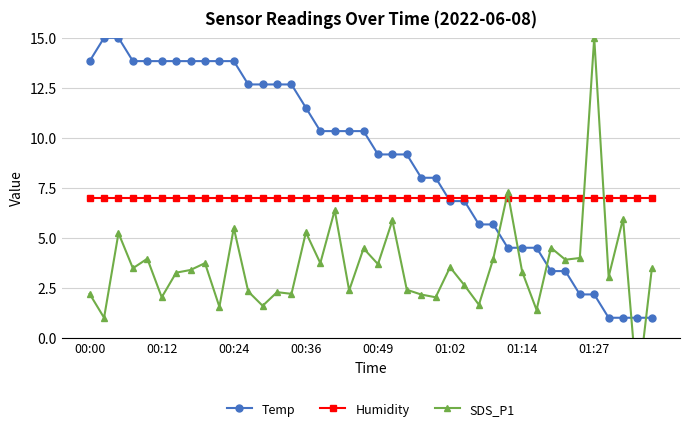

Count the number of data series in this chart.

3